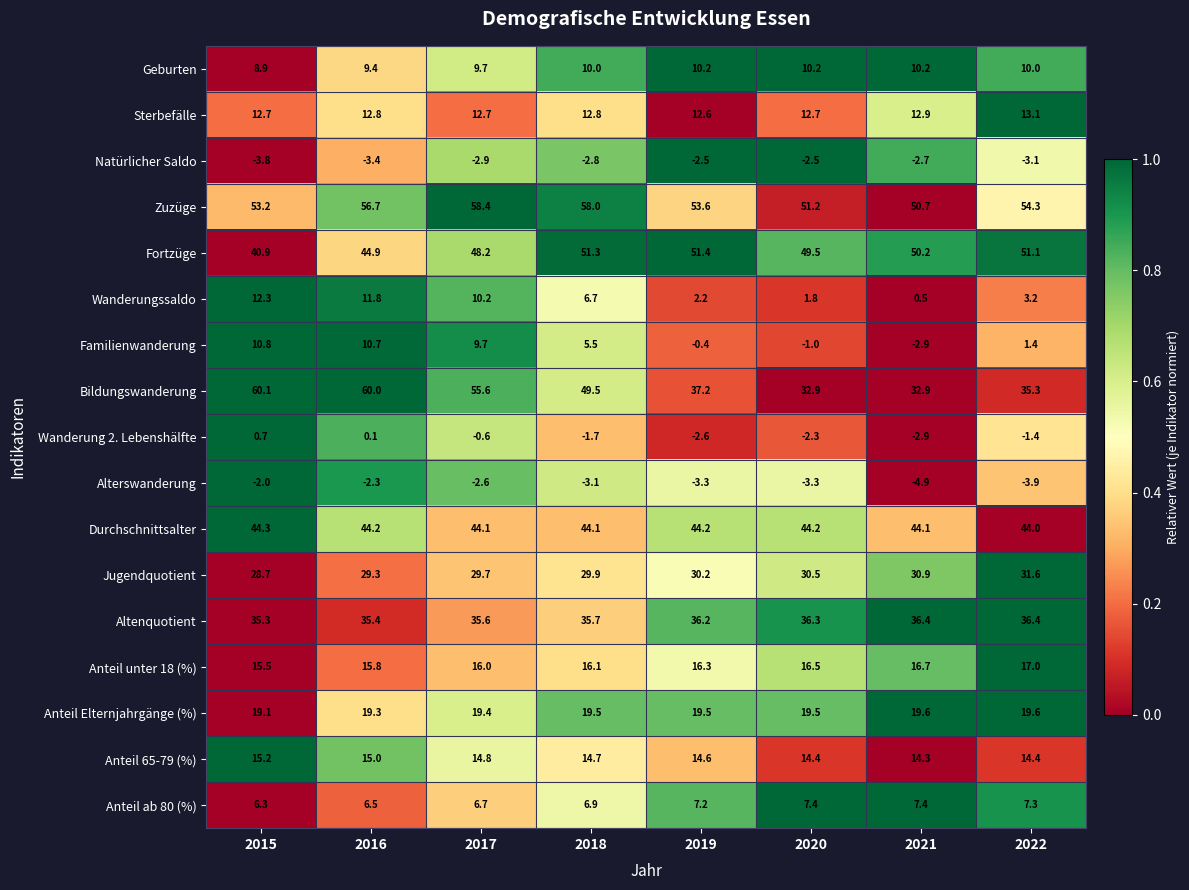

Which series has the largest range (max minus min)?

Bildungswanderung